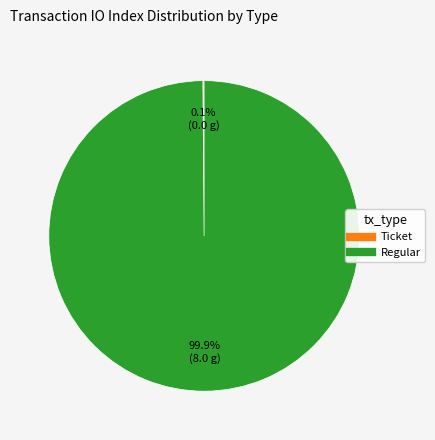

Is there any slice that represents more than half of the pie?

Yes